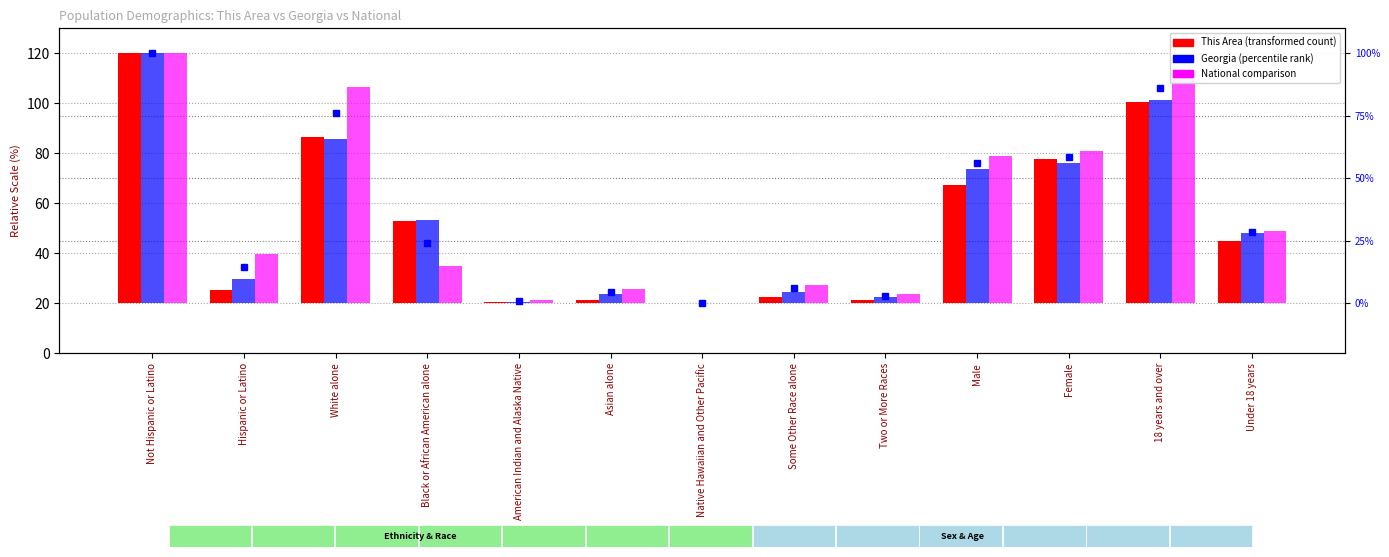

Reading left to right, transcribe all the data shown in this chart.

This Area: Not Hispanic or Latino=100.0	Hispanic or Latino=5.2	White alone=66.5	Black or African American alone=33.1	American Indian and Alaska Native=0.6	Asian alone=1.1	Native Hawaiian and Other Pacific=0.2	Some Other Race alone=2.3	Two or More Races=1.4	Male=47.4	Female=57.8	18 years and over=80.3	Under 18 years=24.9
Georgia: Not Hispanic or Latino=100.0	Hispanic or Latino=9.7	White alone=65.5	Black or African American alone=33.4	American Indian and Alaska Native=0.4	Asian alone=3.6	Native Hawaiian and Other Pacific=0.1	Some Other Race alone=4.4	Two or More Races=2.3	Male=53.5	Female=56.1	18 years and over=81.5	Under 18 years=28.2
National: Not Hispanic or Latino=100.0	Hispanic or Latino=19.5	White alone=86.6	Black or African American alone=15.1	American Indian and Alaska Native=1.1	Asian alone=5.7	Native Hawaiian and Other Pacific=0.2	Some Other Race alone=7.4	Two or More Races=3.5	Male=58.8	Female=60.8	18 years and over=90.8	Under 18 years=28.7